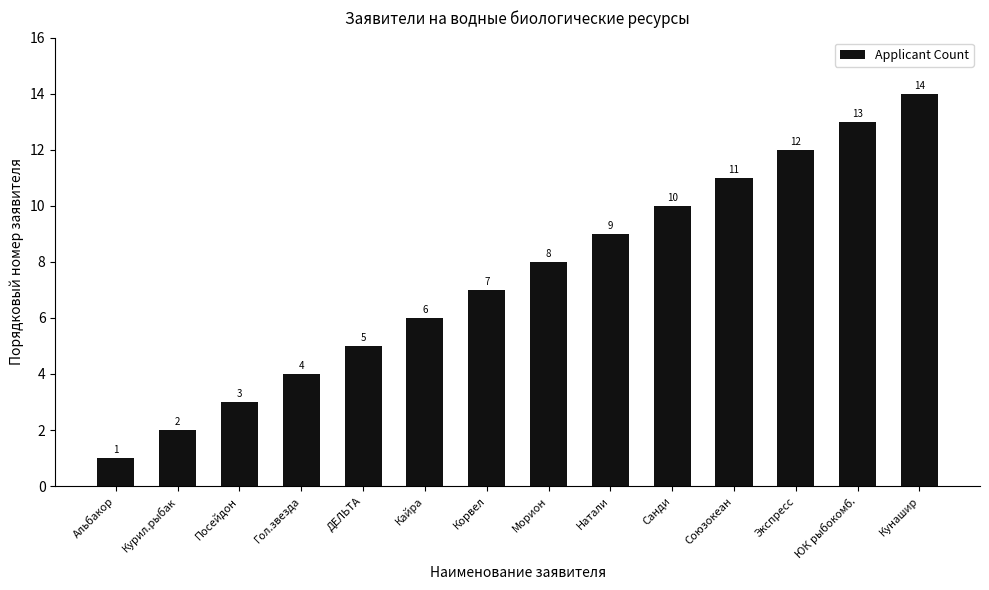

The value at Натали is 12. True or false?

False